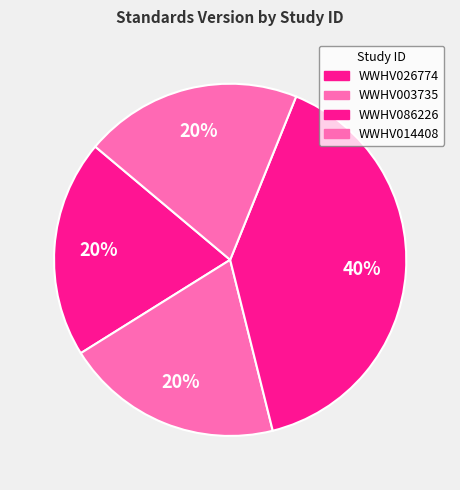

What portion of the pie excludes WWHV086226?

60.0%